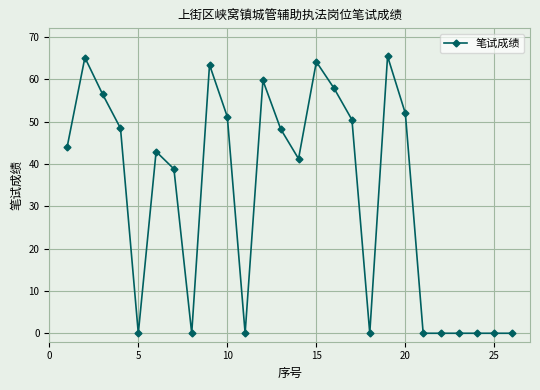

True or false: there are more than 2 points higher than both neighbors.

True